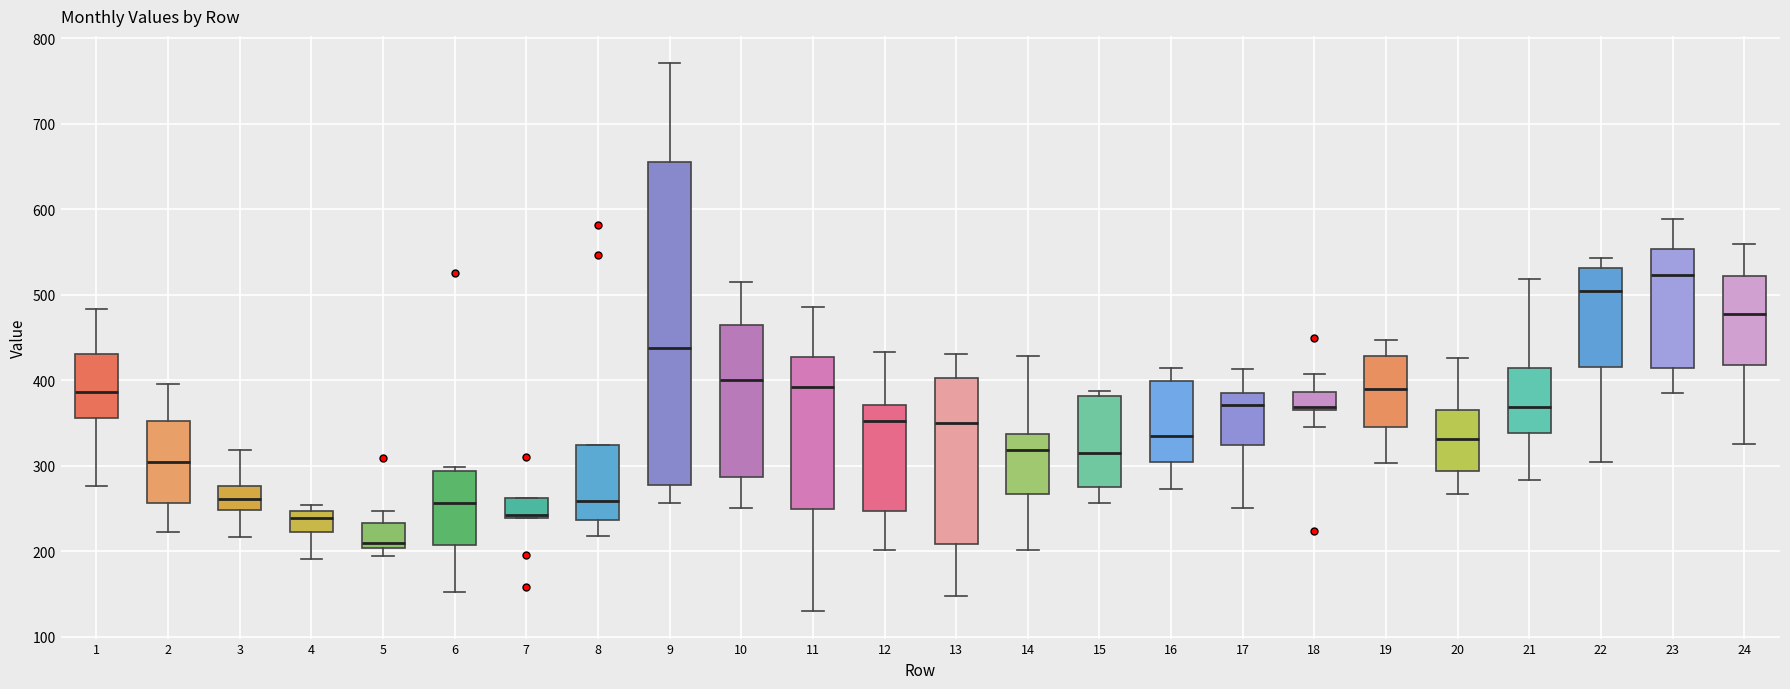

Reading left to right, transcribe this box plot: for each box, give where its median line is, the range the box spans, and where its two whiskers end, as read against the y-axis. The values are not printed on the chart, so give them approximately, as read against the axis.

1: median 390, box 360 to 430, whiskers 280 to 480
2: median 300, box 260 to 350, whiskers 220 to 400
3: median 260, box 250 to 280, whiskers 220 to 320
4: median 240, box 220 to 250, whiskers 190 to 250 (just above the box's upper edge)
5: median 210, box 200 to 230, whiskers 200 (just below the box's lower edge) to 250
6: median 260, box 210 to 290, whiskers 150 to 300
7: median 240, box 240 to 260, whiskers 240 to 260
8: median 260, box 240 to 330, whiskers 220 to 330
9: median 440, box 280 to 660, whiskers 260 to 770
10: median 400, box 290 to 470, whiskers 250 to 520
11: median 390, box 250 to 430, whiskers 130 to 490
12: median 350, box 250 to 370, whiskers 200 to 430
13: median 350, box 210 to 400, whiskers 150 to 430
14: median 320, box 270 to 340, whiskers 200 to 430
15: median 320, box 280 to 380, whiskers 260 to 390
16: median 340, box 310 to 400, whiskers 270 to 420
17: median 370, box 320 to 390, whiskers 250 to 410
18: median 370 (just above the box's lower edge), box 370 to 390, whiskers 350 to 410
19: median 390, box 350 to 430, whiskers 300 to 450
20: median 330, box 290 to 370, whiskers 270 to 430
21: median 370, box 340 to 410, whiskers 280 to 520
22: median 510, box 420 to 530, whiskers 310 to 540
23: median 520, box 410 to 550, whiskers 390 to 590
24: median 480, box 420 to 520, whiskers 330 to 560